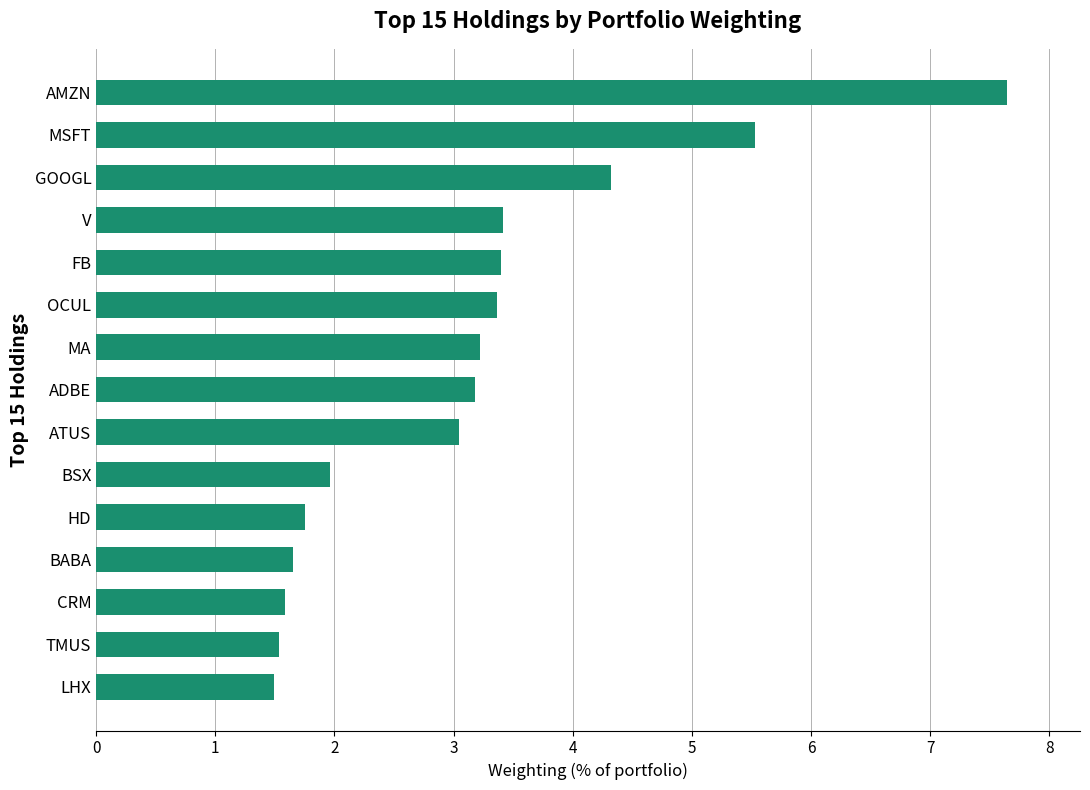

Where is the data nearest to the value 4?

GOOGL